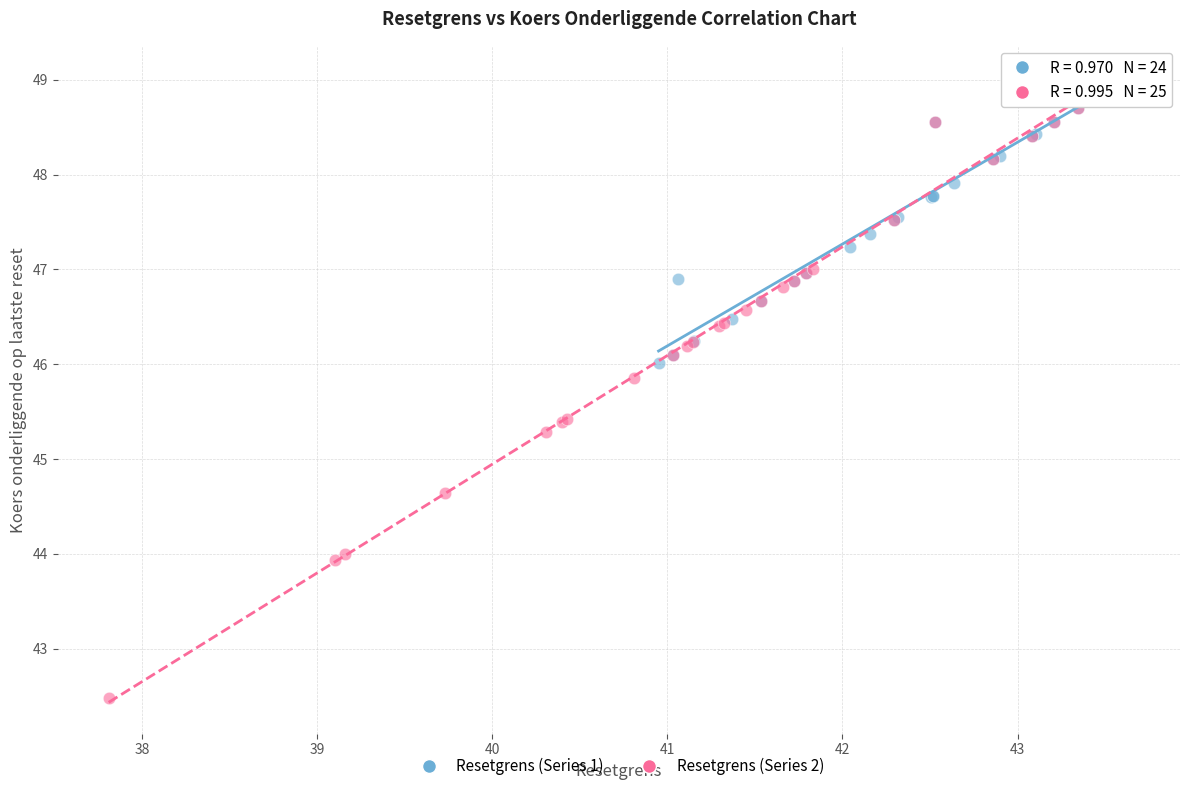

Which series contains the lowest Y value?

Resetgrens (Series 2)